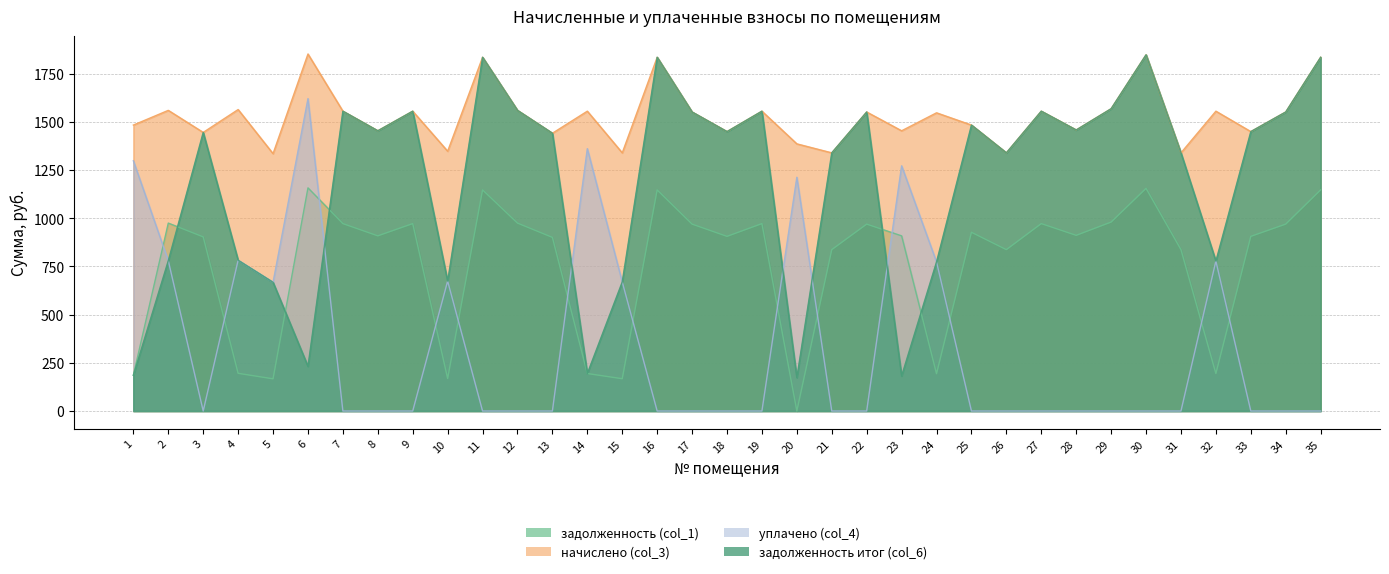

Where do задолженность итог (col_6) and уплачено (col_4) first cross each other?

6 and 7